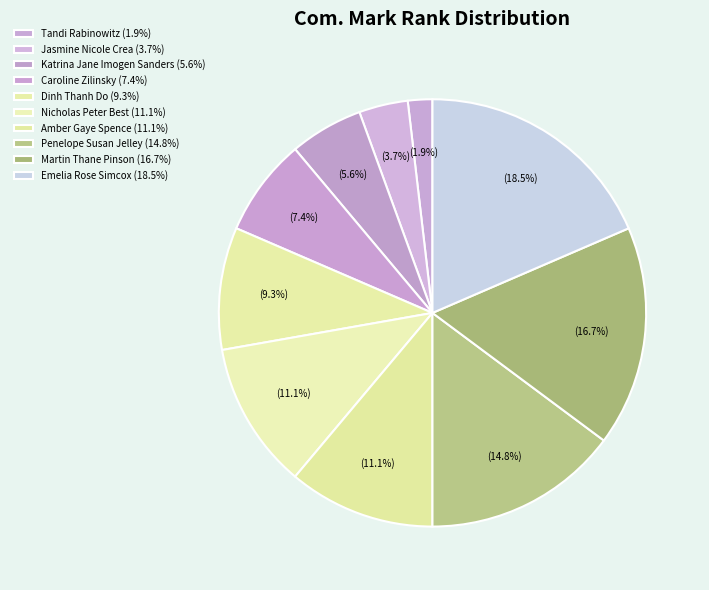

The Penelope Susan Jelley slice represents 24% of the pie. True or false?

False